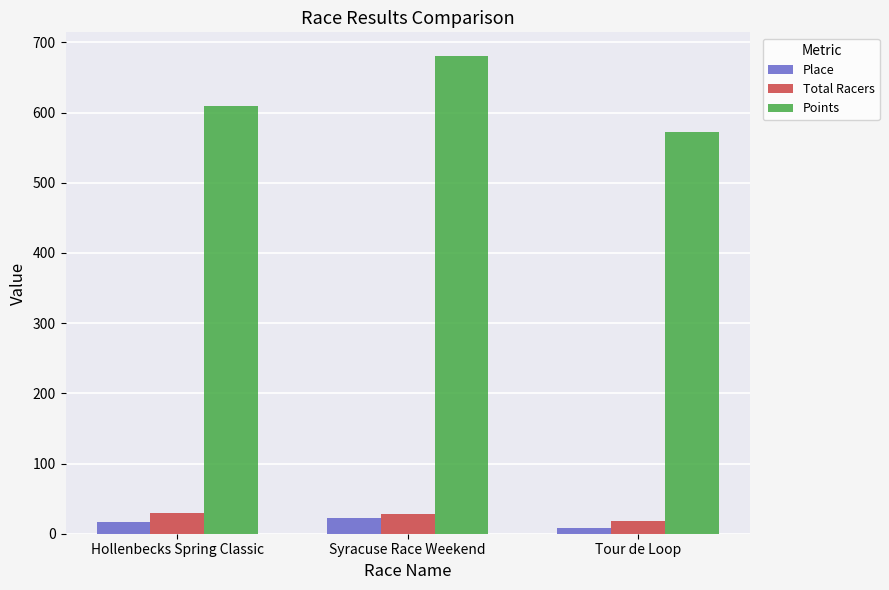

Rank the series at Tour de Loop from lowest to highest value.

Place, Total Racers, Points